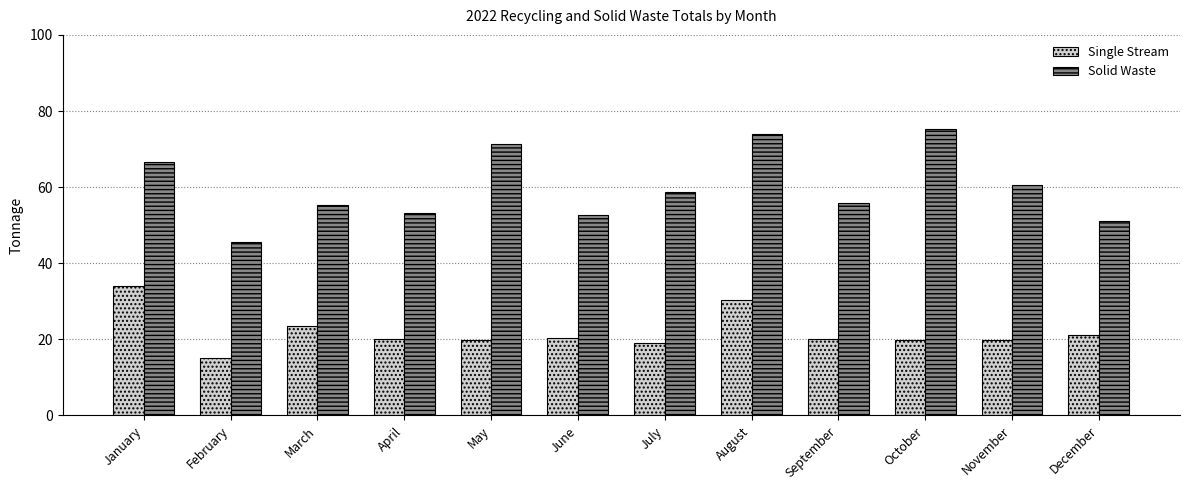

Which category has the highest value in the Single Stream series?

January